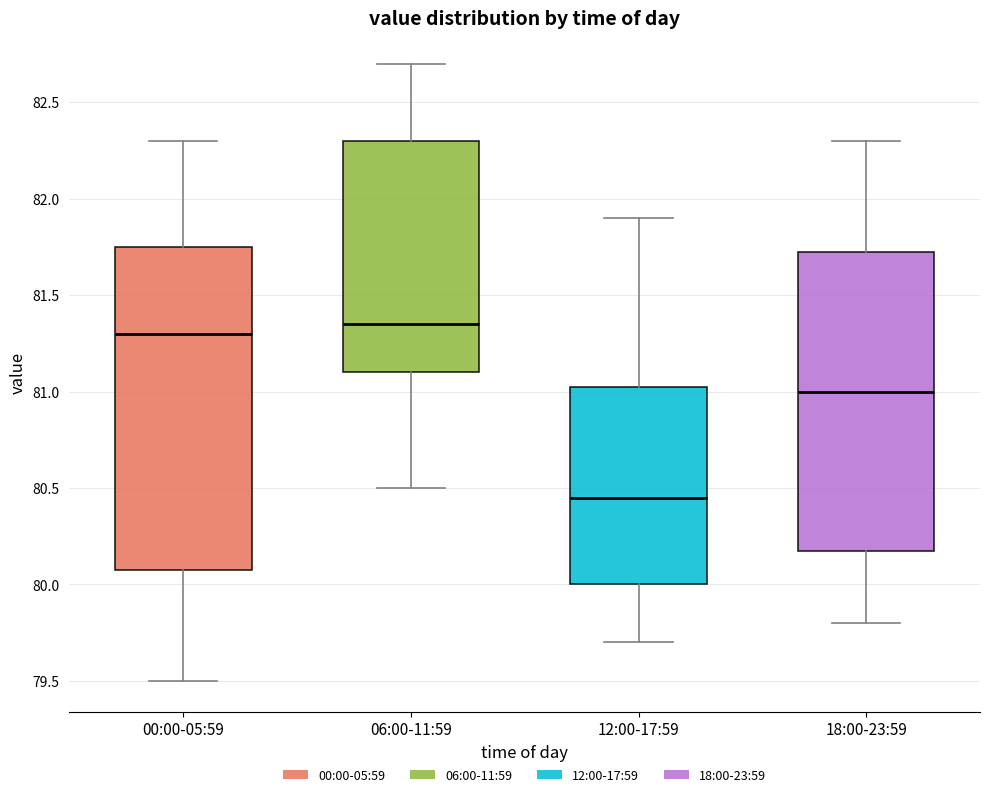

Reading left to right, transcribe this box plot: for each box, give where its median line is, the range the box spans, and where its two whiskers end, as read against the y-axis. The values are not printed on the chart, so give them approximately, as read against the axis.

00:00-05:59: median 81.30, box 80.10 to 81.75, whiskers 79.50 to 82.30
06:00-11:59: median 81.35, box 81.10 to 82.30, whiskers 80.50 to 82.70
12:00-17:59: median 80.45, box 80.00 to 81.05, whiskers 79.70 to 81.90
18:00-23:59: median 81.00, box 80.20 to 81.75, whiskers 79.80 to 82.30